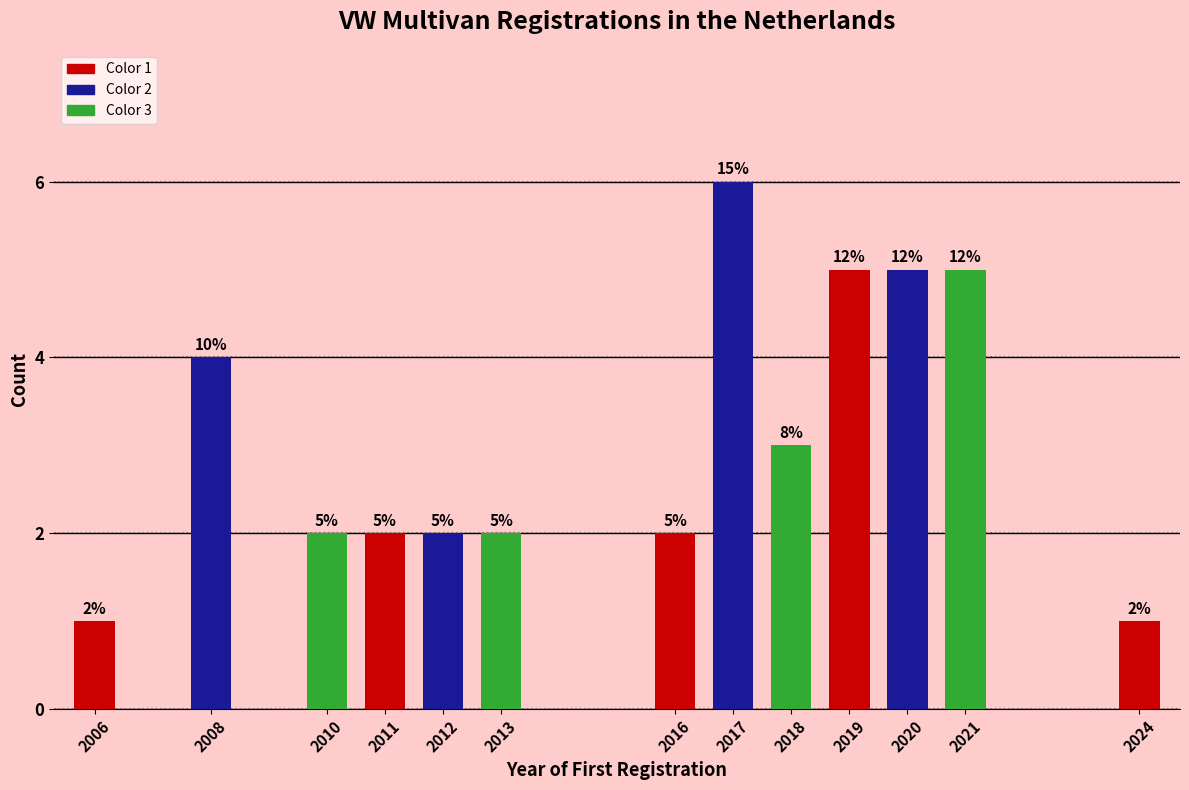

Reading left to right, transcribe all the data shown in this chart.

1	4	2	2	2	2	2	6	3	5	5	5	1